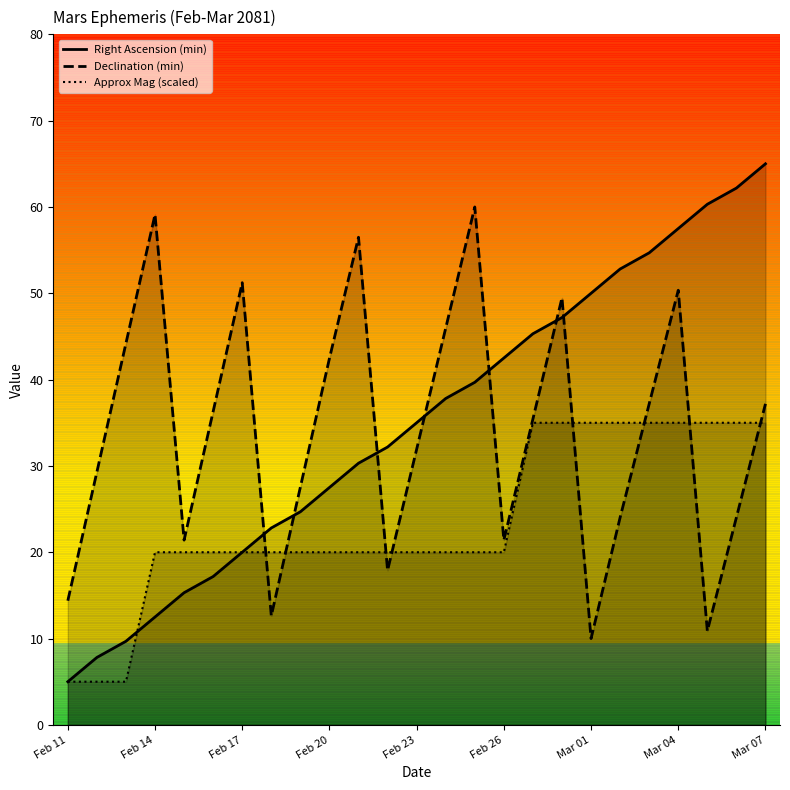

Which category has the highest value in the Approx Mag series?

Feb 27